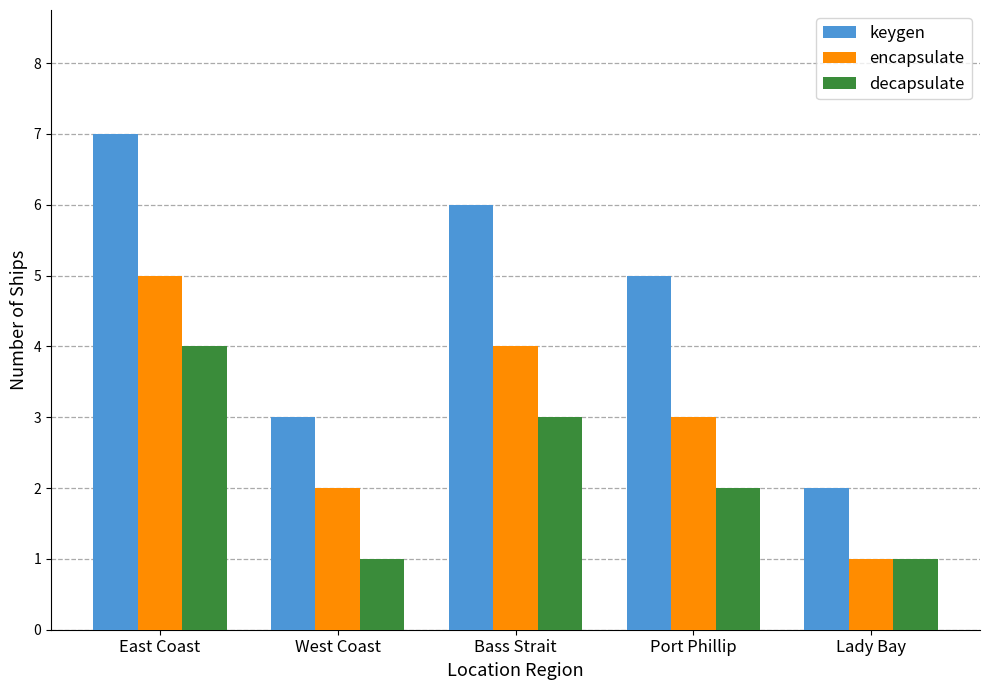

What is the difference between the maximum and minimum values in the decapsulate series?

3